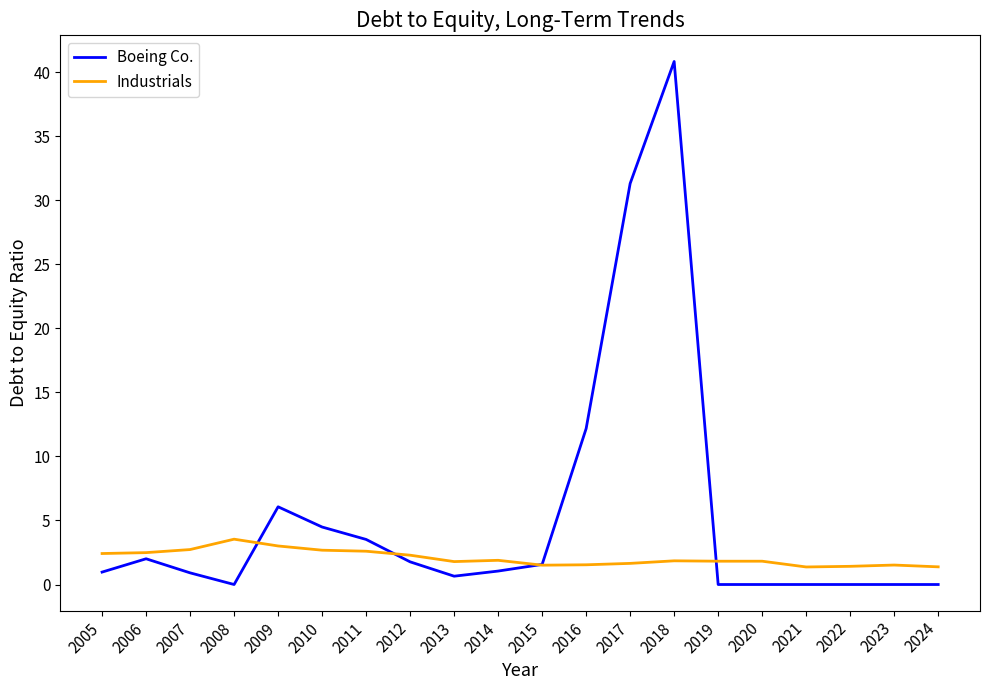

Does the chart have visible grid lines?

No